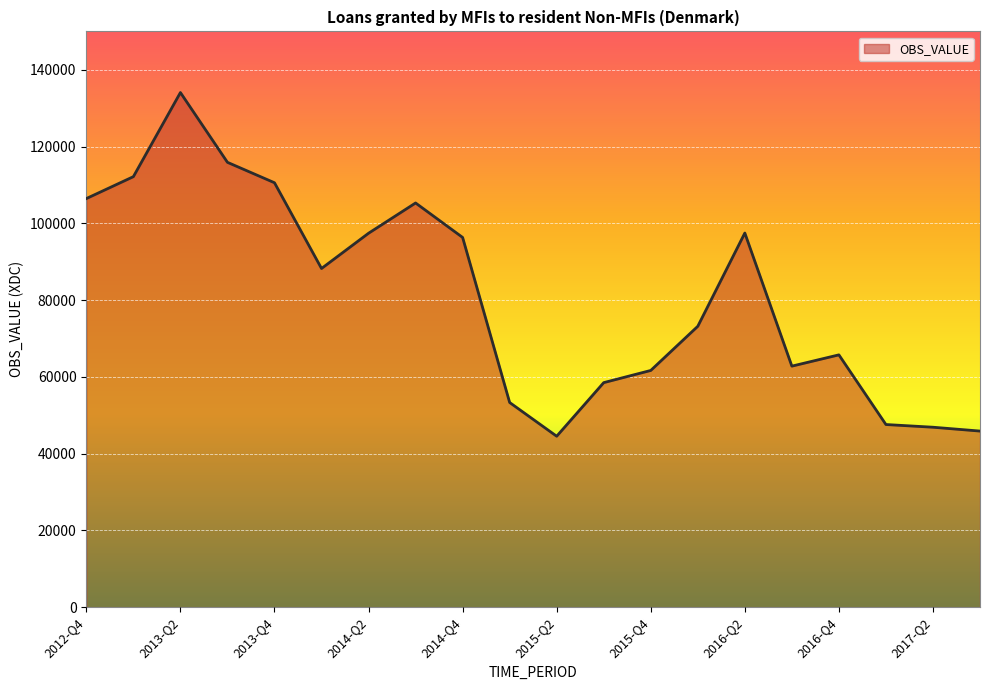

What is the maximum value shown in the chart?

134070